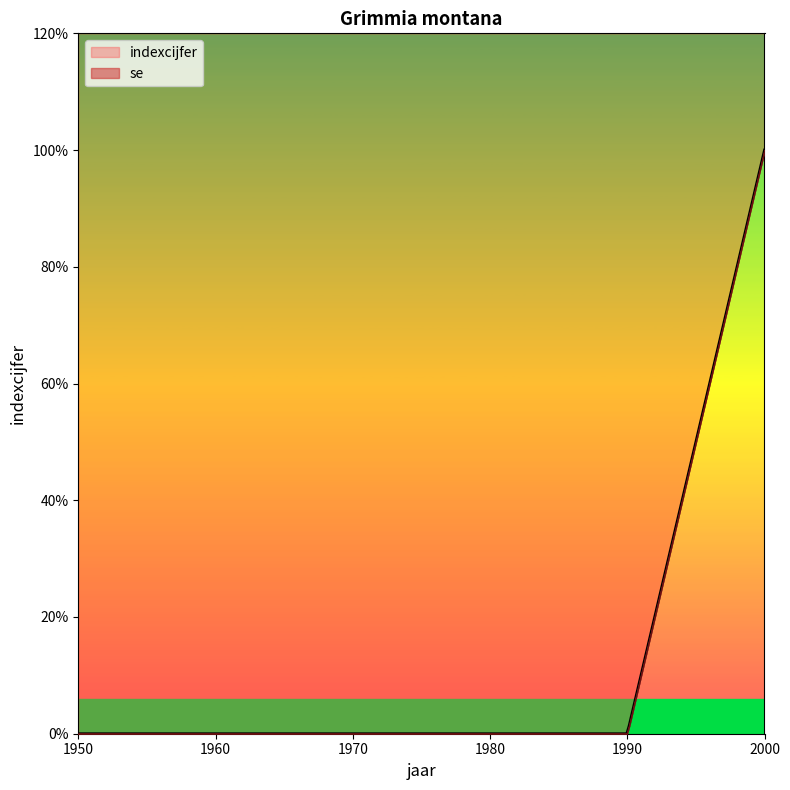

Is the value of indexcijfer at 1970 greater than the value of se at 2000?

No